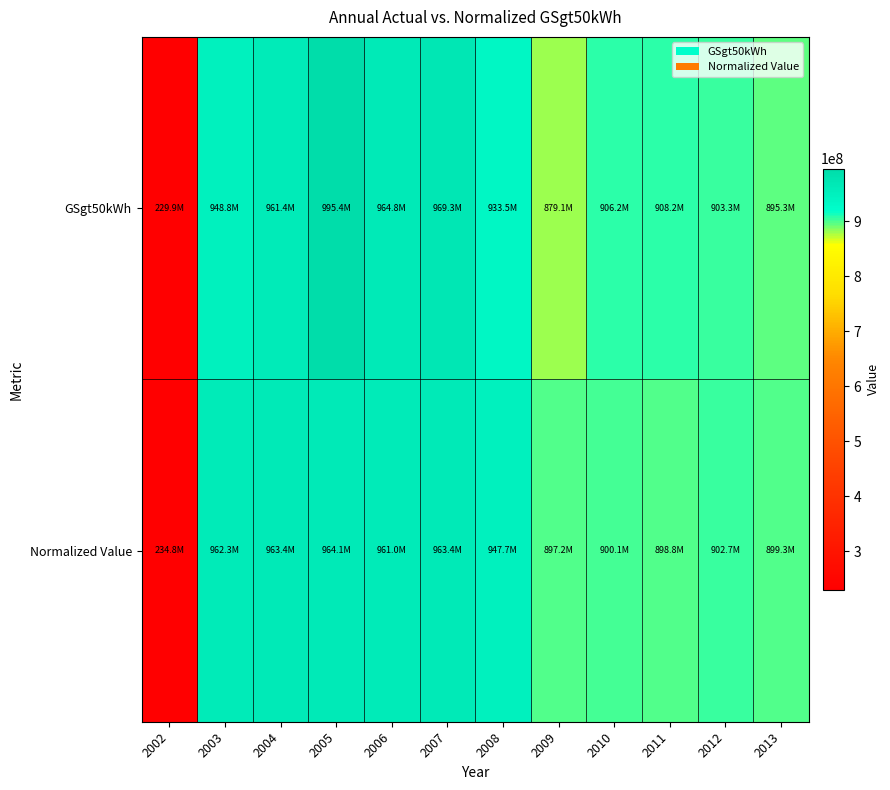

Reading right to left, transcribe all the data shown in this chart.

GSgt50kWh: 2013=895328520.0	2012=903337846.0	2011=908229110.0	2010=906197008.0	2009=879095420.0	2008=933504991.0	2007=969279393.0	2006=964783883.0	2005=995372696.0	2004=961376211.0	2003=948772253.0	2002=229874967.0
Normalized Value: 2013=899340651.1	2012=902712463.2	2011=898793686.8	2010=900114405.5	2009=897184811.2	2008=947737458.1	2007=963391275.0	2006=961037994.3	2005=964076981.4	2004=963369240.1	2003=962273333.2	2002=234817644.4